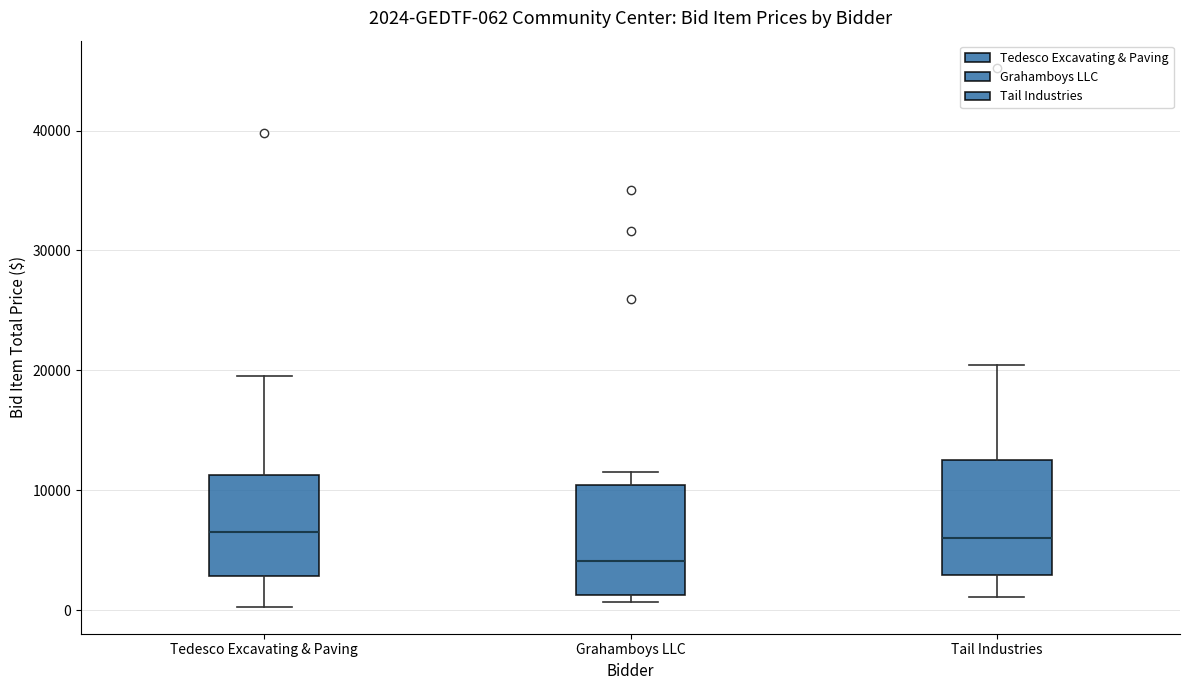

Which box has the lowest median line?

Grahamboys LLC